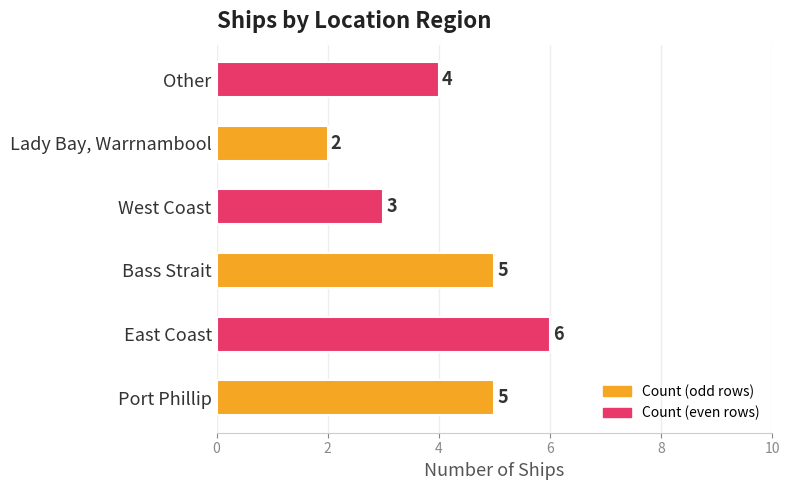

What is the ratio of the value at West Coast to the value at East Coast?

0.5